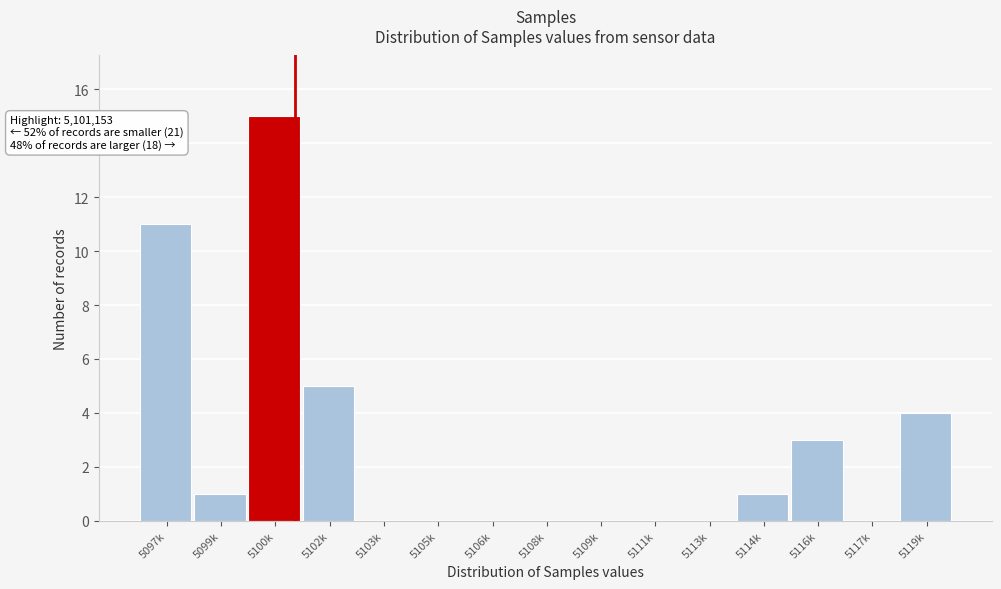

Reading right to left, list all the values displayed in this chart.

5119k=4	5117k=0	5116k=3	5114k=1	5113k=0	5111k=0	5109k=0	5108k=0	5106k=0	5105k=0	5103k=0	5102k=5	5100k=15	5099k=1	5097k=11